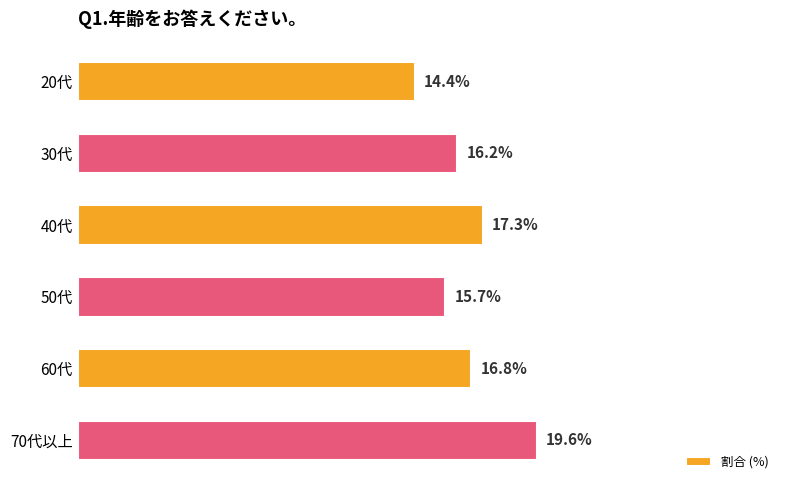

Does the chart contain stacked bars?

No